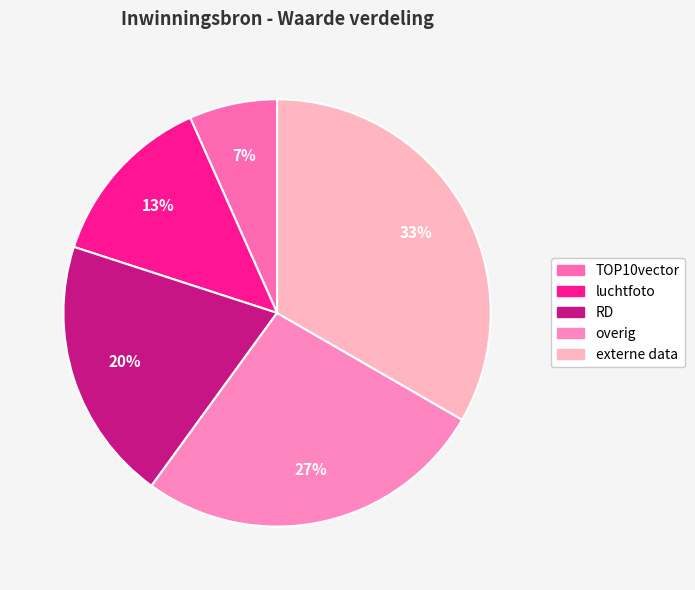

What is the smallest slice in the pie chart?

TOP10vector